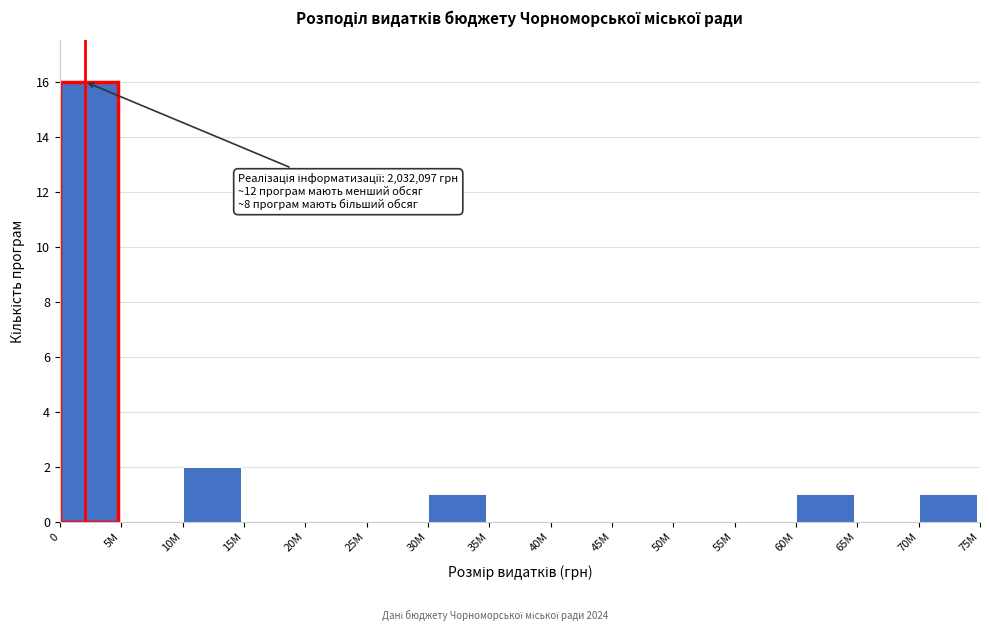

Reading left to right, list all the values displayed in this chart.

0=16	5M=0	10M=2	15M=0	20M=0	25M=0	30M=1	35M=0	40M=0	45M=0	50M=0	55M=0	60M=1	65M=0	70M=1